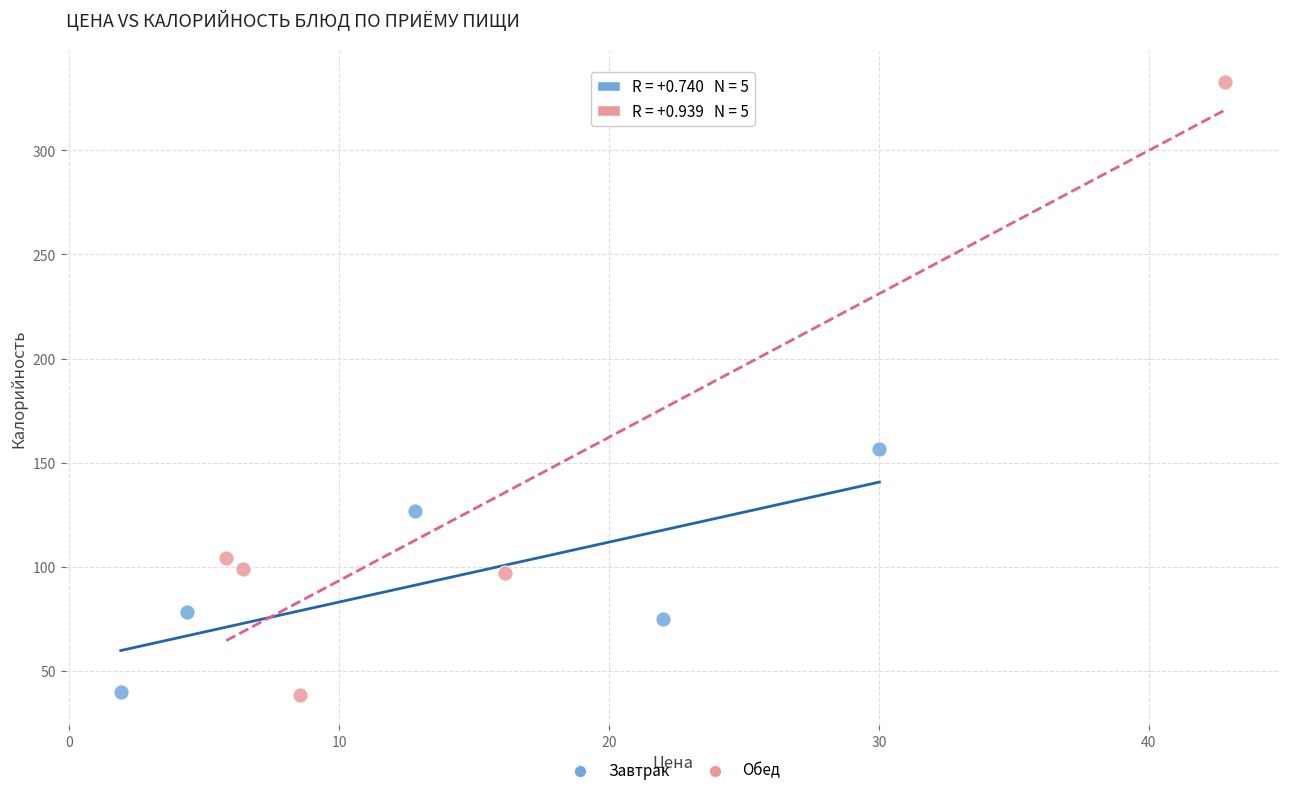

Which series reaches the maximum Y coordinate?

Обед